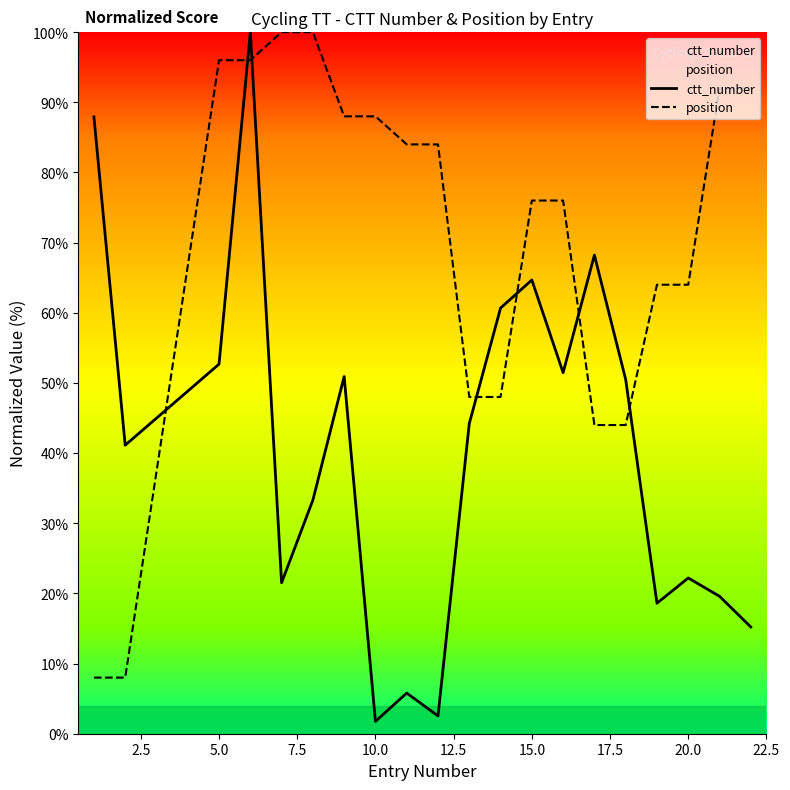

What is the highest value of the ctt_number series?

100.0